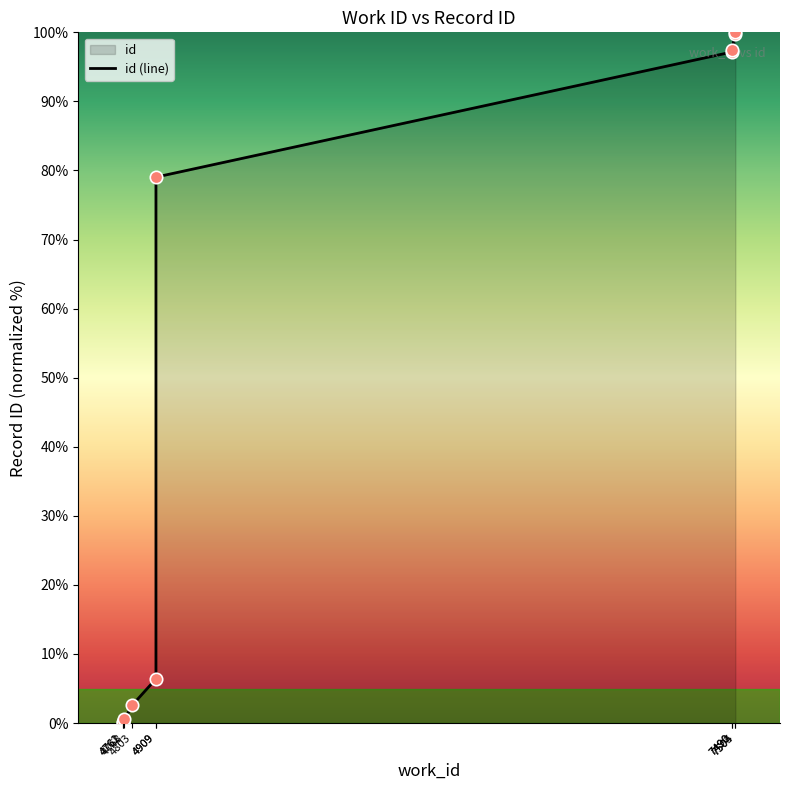

What is the ratio of the value at 4909 to the value at 7505?

0.8